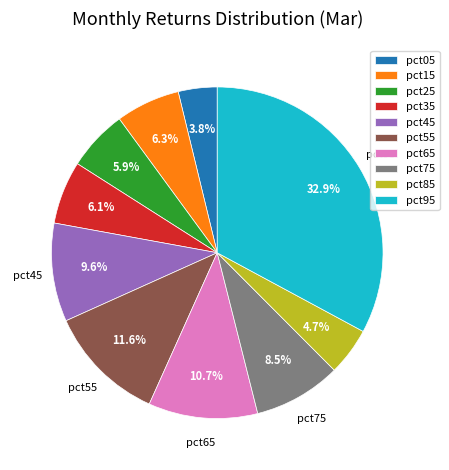

Count the number of slices in the pie.

10